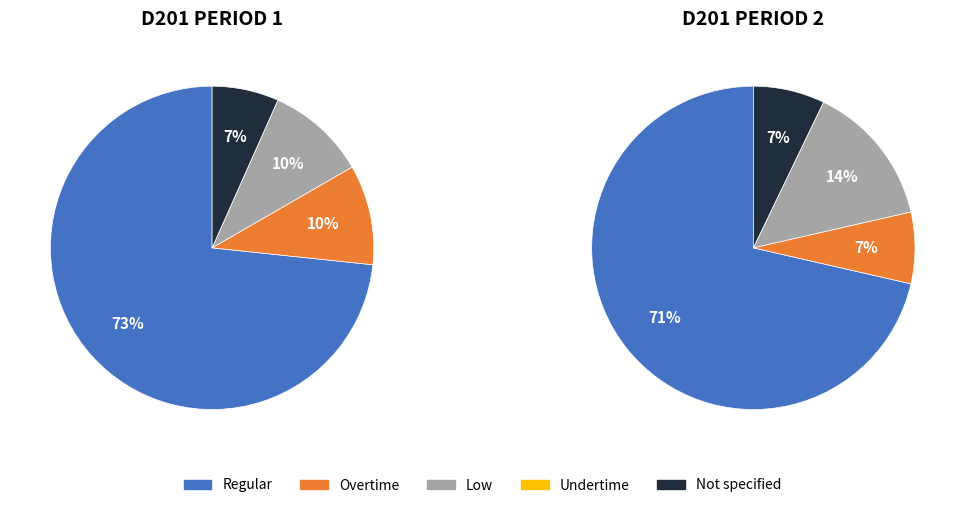

Combined, what portion of the pie is D201 Period 1 and D201 Period 2?

100.0%